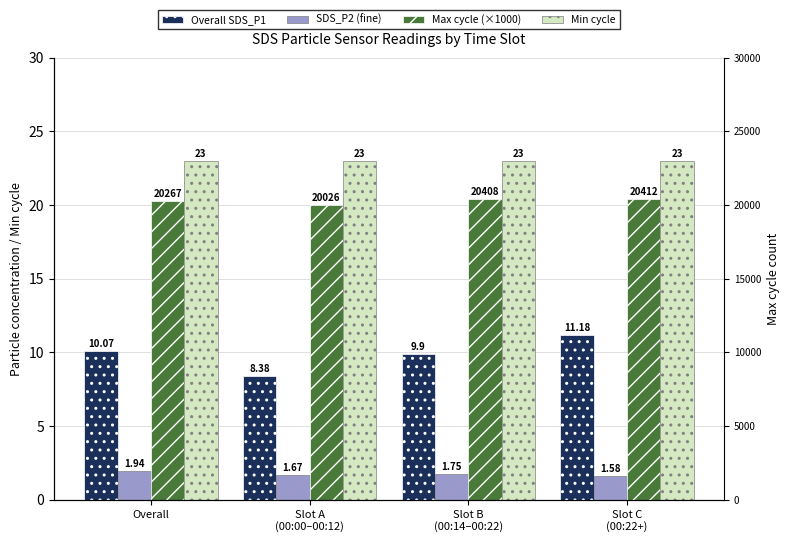

Reading right to left, what are all the values shown in this chart?

Overall SDS_P1: 11.2	9.9	8.4	10.1
SDS_P2 (fine): 1.6	1.8	1.7	1.9
Max cycle (×1000): 20.4	20.4	20.0	20.3
Min cycle: 23.0	23.0	23.0	23.0